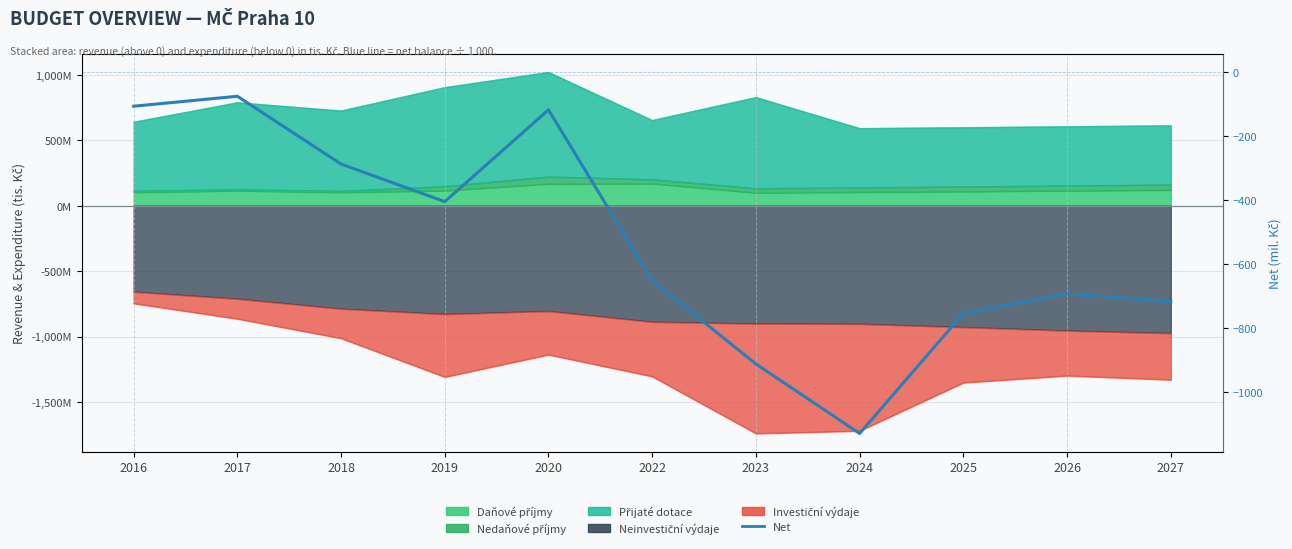

Rank the categories by value from lowest to highest.

2024, 2023, 2025, 2027, 2026, 2022, 2019, 2018, 2020, 2016, 2017